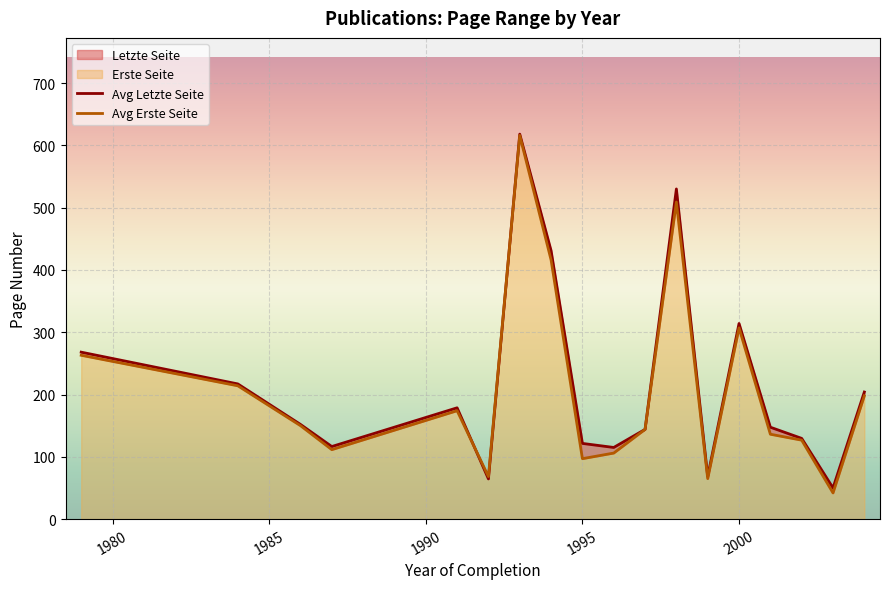

Is it true that Erste Seite equals 67 at 2000?

False